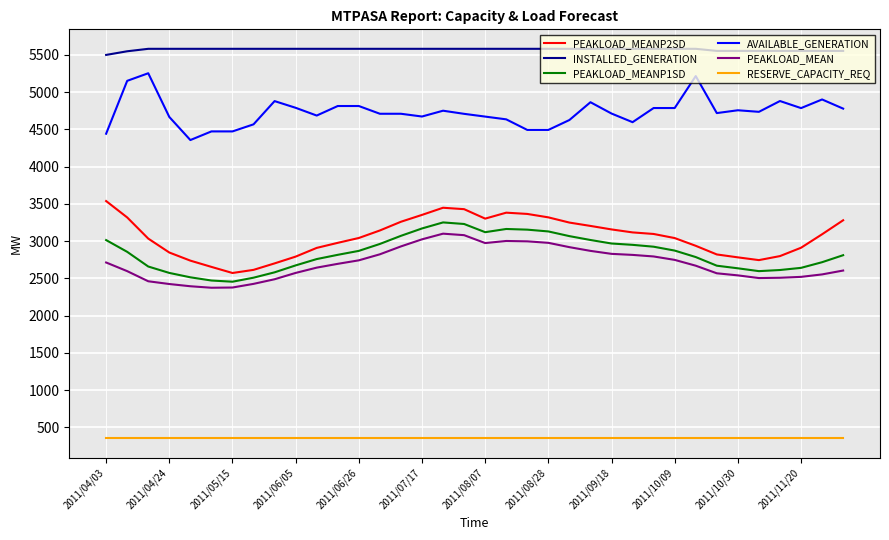

What is the minimum value for PEAKLOAD_MEANP1SD?

2456